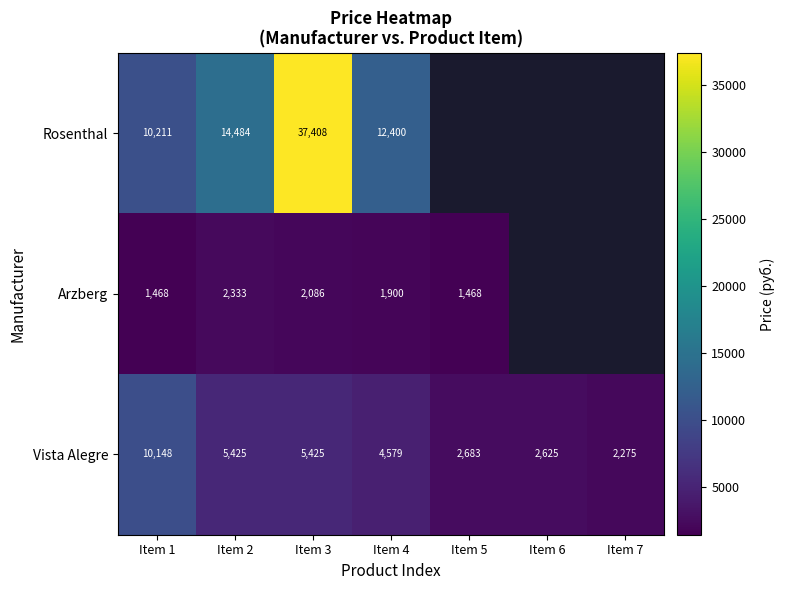

At Item 1, list the series in order from largest to smallest.

Rosenthal, Vista Alegre, Arzberg